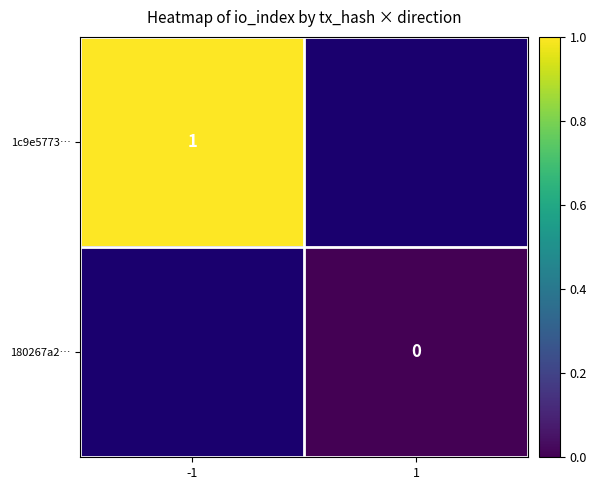

How many distinct data groups are displayed?

2